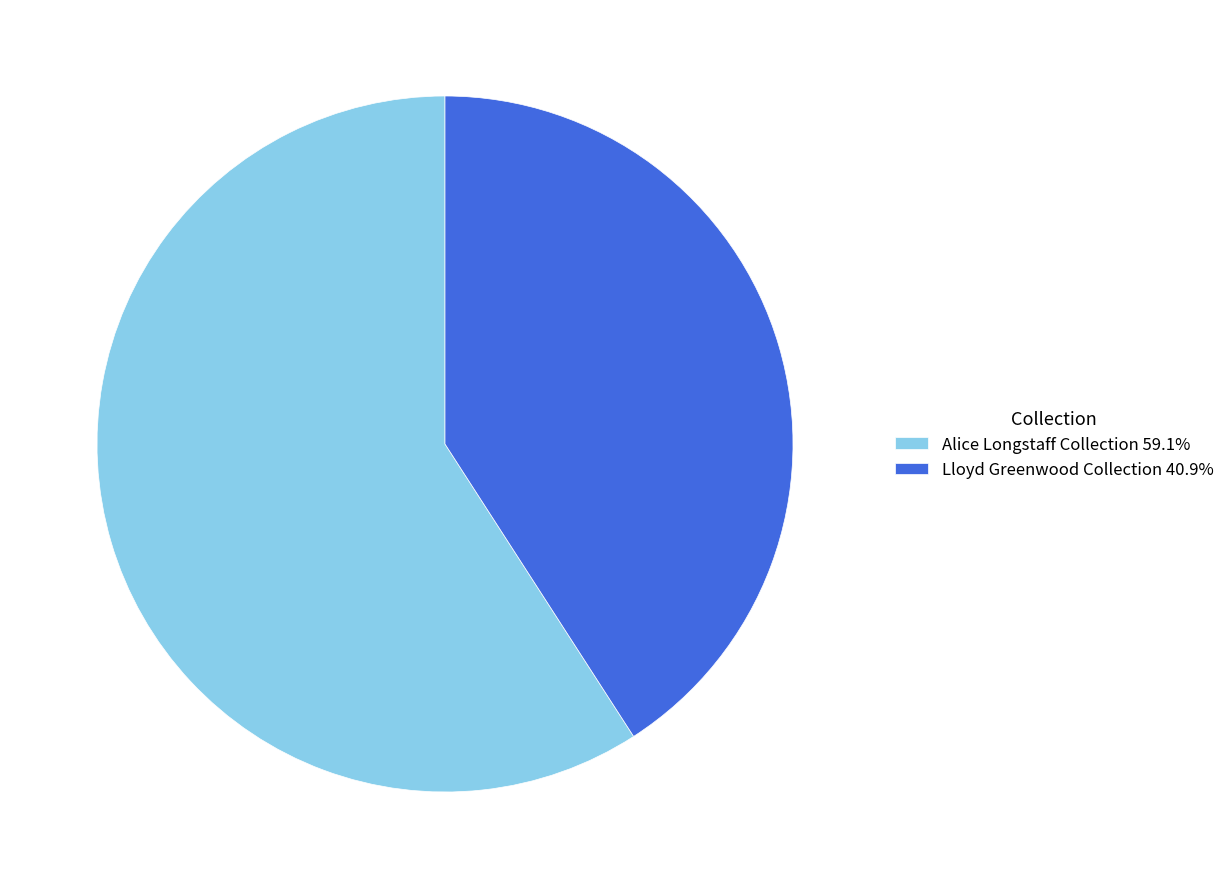

Is the sum of Lloyd Greenwood Collection 40.9% and Alice Longstaff Collection 59.1% greater than half?

Yes